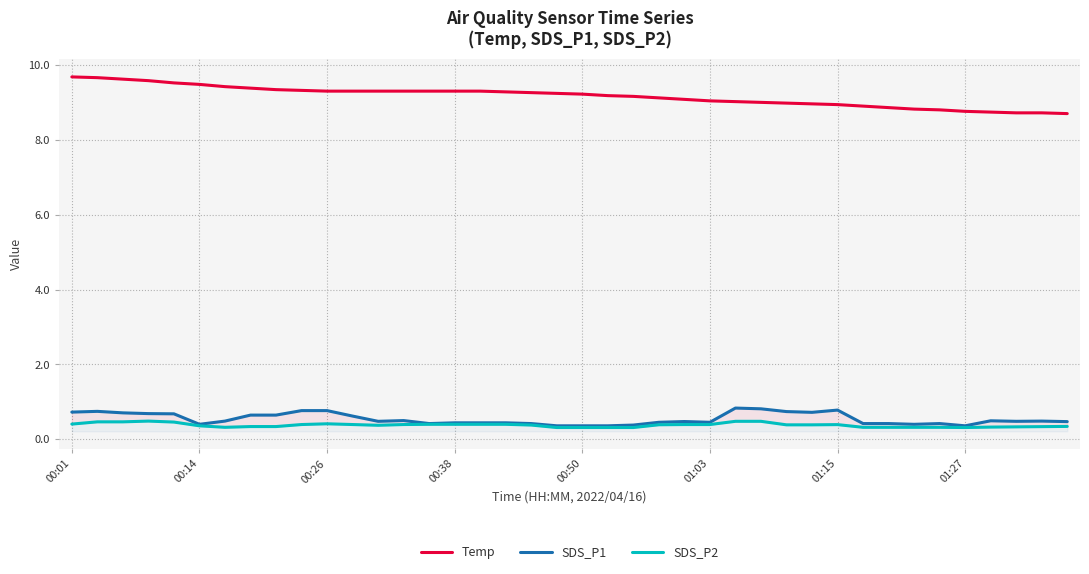

What is the highest value of the Temp series?

9.7